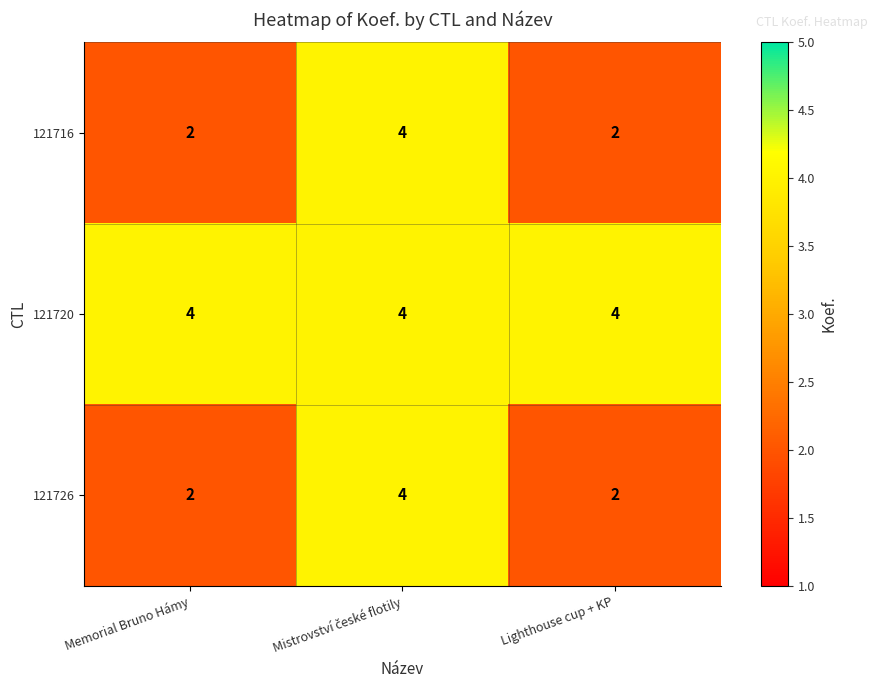

Which series has the largest total across all categories?

121720